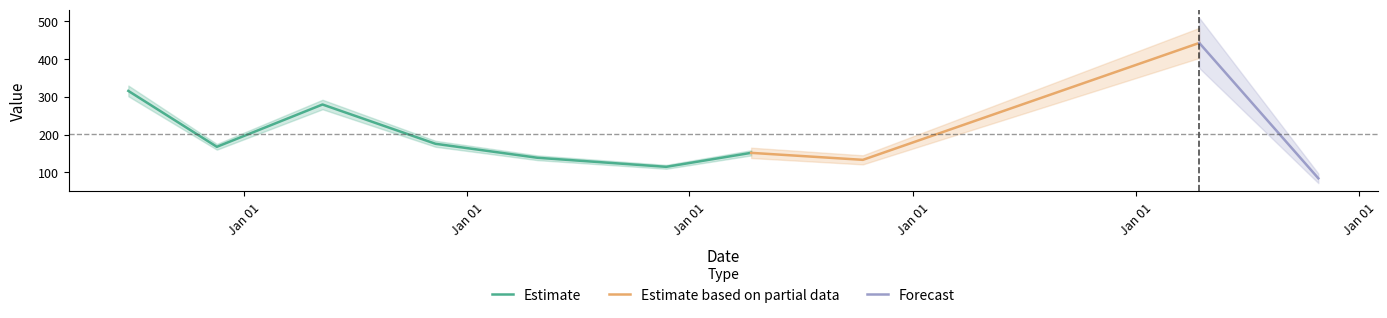

Which label corresponds to the smallest value in the chart?

2014-10-27